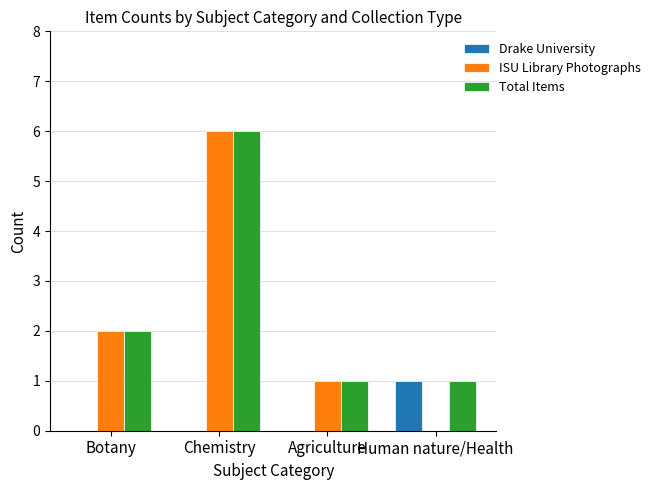

Is it true that ISU Library Photographs equals 0 at Human nature/Health?

True